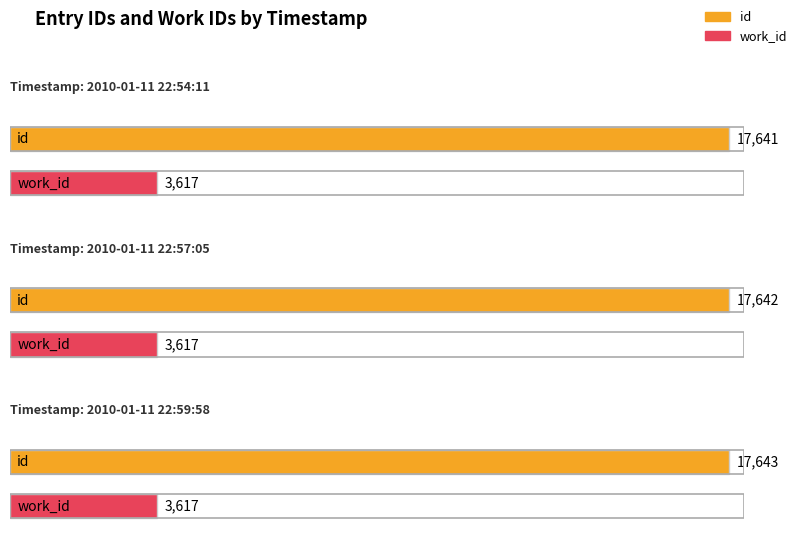

How many bars are there in each group?

2